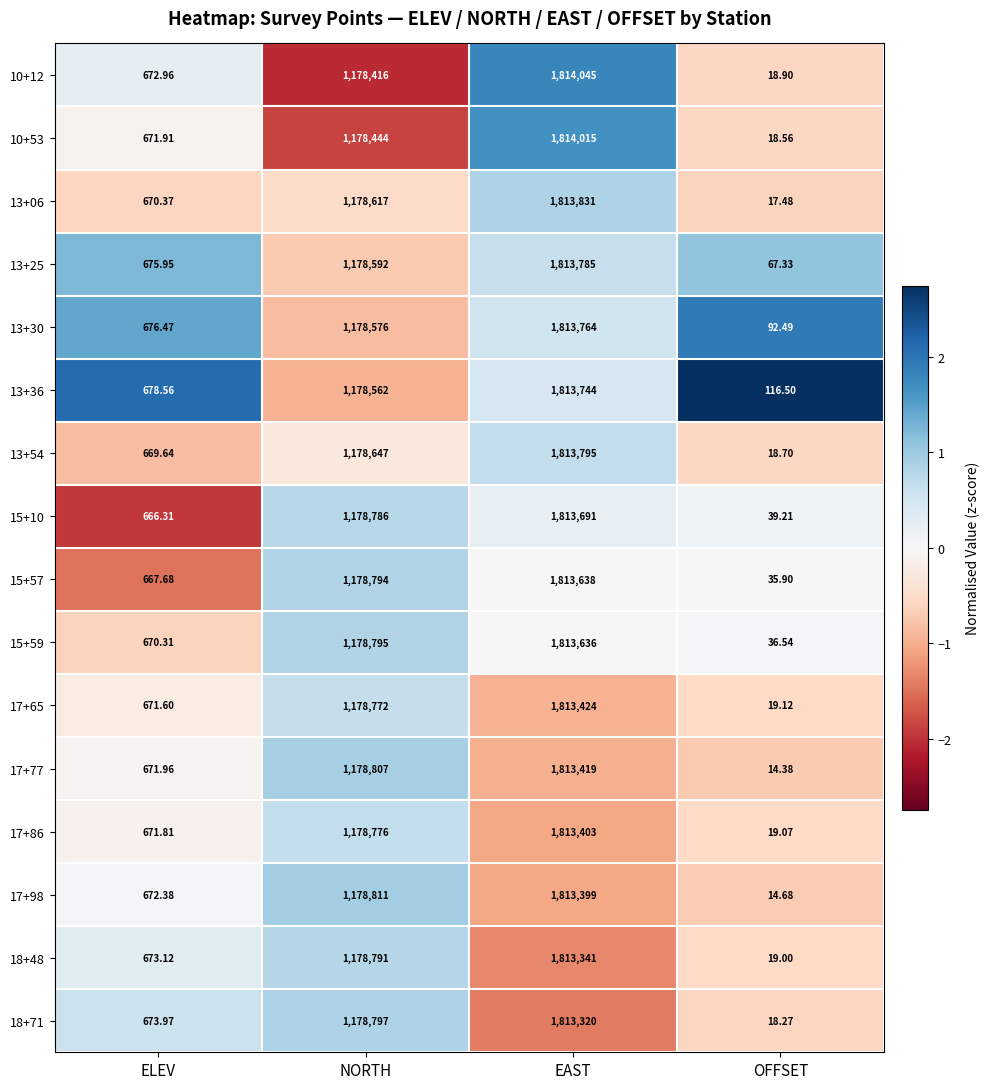

Count the number of categories in the chart.

4